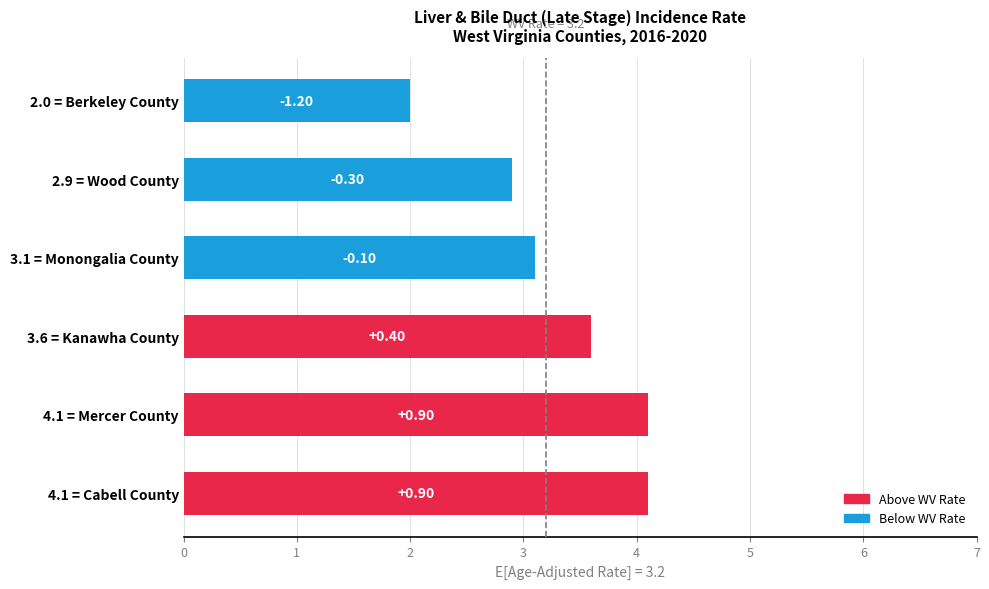

Does the chart contain stacked bars?

No